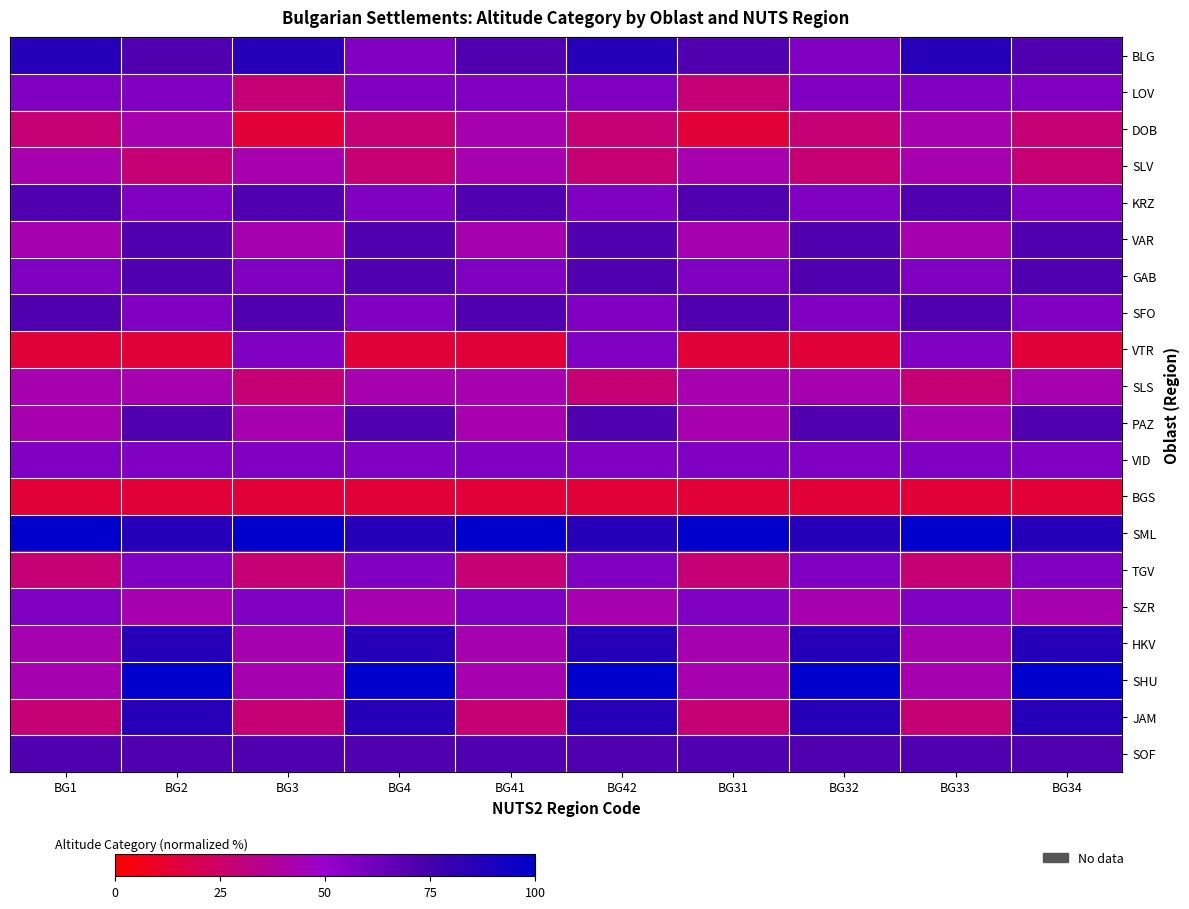

What is the greatest value displayed?

100.0